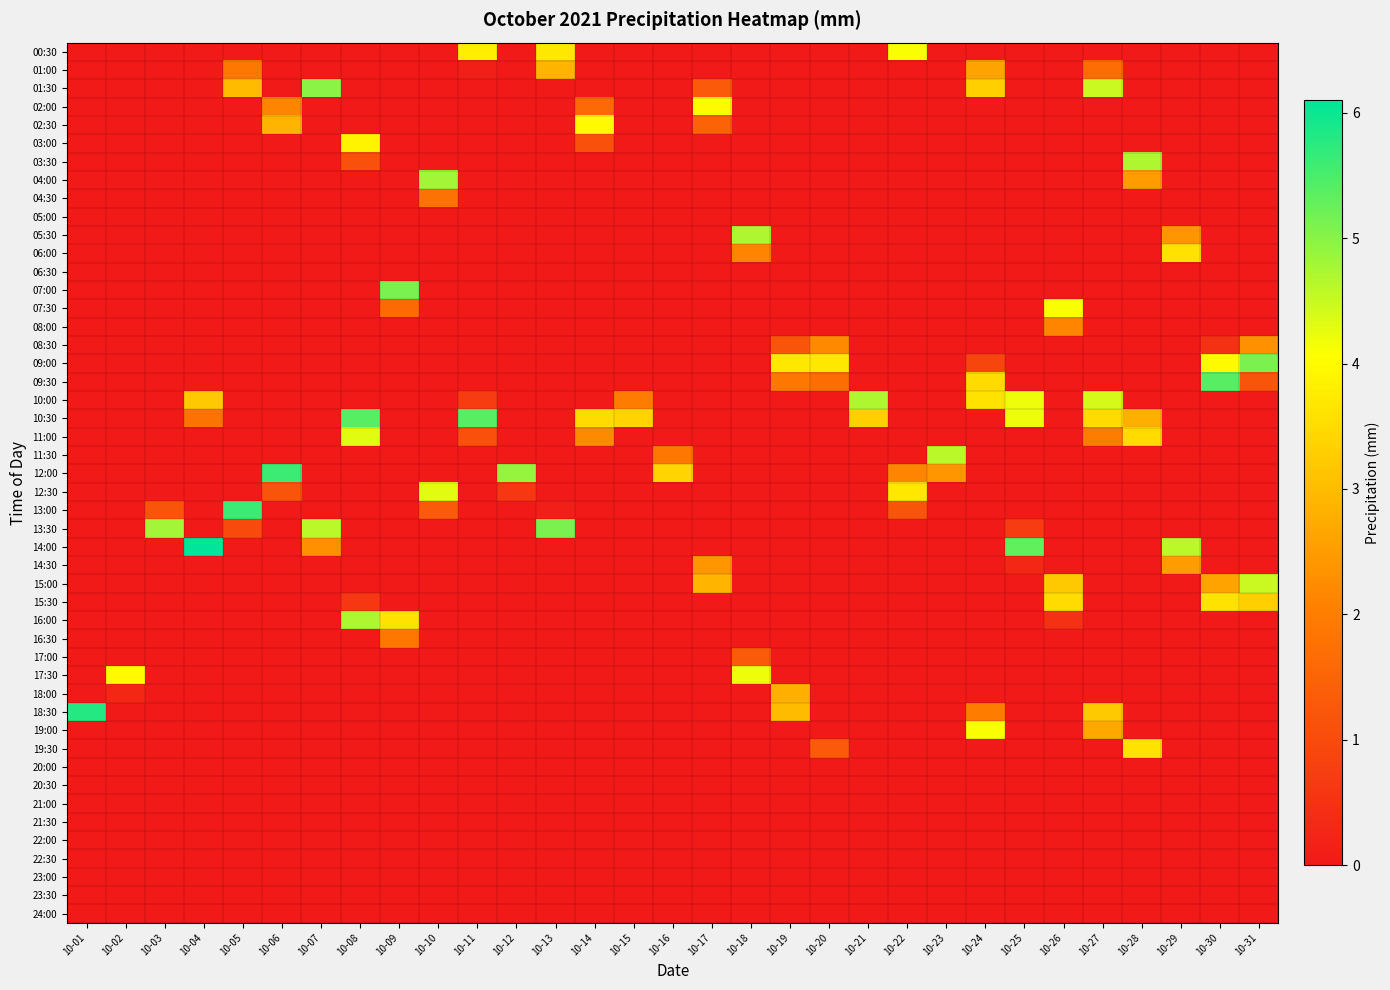

Reading right to left, extract all data points from this chart.

00:30: 0.0	0.0	0.0	0.0	0.0	0.0	0.0	0.0	0.0	4.1	0.0	0.0	0.0	0.0	0.0	0.0	0.0	0.0	3.7	0.0	3.8	0.0	0.0	0.0	0.0	0.0	0.0	0.0	0.0	0.0	0.0
01:00: 0.0	0.0	0.0	0.0	1.7	0.0	0.0	2.6	0.0	0.0	0.0	0.0	0.0	0.0	0.0	0.0	0.0	0.0	2.9	0.0	0.1	0.0	0.0	0.0	0.0	0.0	1.9	0.0	0.0	0.0	0.0
01:30: 0.0	0.0	0.0	0.0	4.5	0.0	0.0	3.3	0.0	0.0	0.0	0.0	0.0	0.0	1.3	0.0	0.0	0.0	0.0	0.0	0.0	0.0	0.0	0.0	5.0	0.0	3.0	0.0	0.0	0.0	0.0
02:00: 0.0	0.0	0.0	0.0	0.0	0.0	0.0	0.0	0.0	0.0	0.0	0.0	0.0	0.0	4.0	0.0	0.0	1.6	0.0	0.0	0.0	0.0	0.0	0.0	0.0	2.1	0.0	0.0	0.0	0.0	0.0
02:30: 0.0	0.0	0.0	0.0	0.0	0.0	0.0	0.0	0.0	0.0	0.0	0.0	0.0	0.0	1.5	0.0	0.0	4.0	0.0	0.0	0.0	0.0	0.0	0.0	0.0	2.9	0.0	0.0	0.0	0.0	0.0
03:00: 0.0	0.0	0.0	0.0	0.0	0.0	0.0	0.0	0.0	0.0	0.0	0.0	0.0	0.0	0.0	0.0	0.0	1.1	0.0	0.0	0.0	0.0	0.0	3.9	0.0	0.0	0.0	0.0	0.0	0.0	0.0
03:30: 0.0	0.0	0.0	4.7	0.0	0.0	0.0	0.0	0.0	0.0	0.0	0.0	0.0	0.0	0.0	0.0	0.0	0.0	0.0	0.0	0.0	0.0	0.0	1.1	0.0	0.0	0.0	0.0	0.0	0.0	0.0
04:00: 0.0	0.0	0.0	2.5	0.0	0.0	0.0	0.0	0.0	0.0	0.0	0.0	0.0	0.0	0.0	0.0	0.0	0.0	0.0	0.0	0.0	4.8	0.0	0.0	0.0	0.0	0.0	0.0	0.0	0.0	0.0
04:30: 0.0	0.0	0.0	0.0	0.0	0.0	0.0	0.0	0.0	0.0	0.0	0.0	0.0	0.0	0.0	0.0	0.0	0.0	0.0	0.0	0.0	1.8	0.0	0.0	0.0	0.0	0.0	0.0	0.0	0.0	0.0
05:30: 0.0	0.0	2.4	0.0	0.0	0.0	0.0	0.0	0.0	0.0	0.0	0.0	0.0	4.7	0.0	0.0	0.0	0.0	0.0	0.0	0.0	0.0	0.0	0.0	0.0	0.0	0.0	0.0	0.0	0.0	0.0
06:00: 0.0	0.0	3.6	0.0	0.0	0.0	0.0	0.0	0.0	0.0	0.0	0.0	0.0	2.1	0.0	0.0	0.0	0.0	0.0	0.0	0.0	0.0	0.0	0.0	0.0	0.0	0.0	0.0	0.0	0.0	0.0
07:00: 0.0	0.0	0.0	0.0	0.0	0.0	0.0	0.0	0.0	0.0	0.0	0.0	0.0	0.0	0.0	0.0	0.0	0.0	0.0	0.0	0.0	0.0	5.1	0.0	0.0	0.0	0.0	0.0	0.0	0.0	0.0
07:30: 0.0	0.0	0.0	0.0	0.0	4.1	0.0	0.0	0.0	0.0	0.0	0.0	0.0	0.0	0.0	0.0	0.0	0.0	0.0	0.0	0.0	0.0	1.6	0.0	0.0	0.0	0.0	0.0	0.0	0.0	0.0
08:00: 0.0	0.0	0.0	0.0	0.0	2.1	0.0	0.0	0.0	0.0	0.0	0.0	0.0	0.0	0.0	0.0	0.0	0.0	0.0	0.0	0.0	0.0	0.0	0.0	0.0	0.0	0.0	0.0	0.0	0.0	0.0
08:30: 2.3	0.5	0.0	0.0	0.0	0.0	0.0	0.0	0.0	0.0	0.0	2.2	1.2	0.0	0.0	0.0	0.0	0.0	0.0	0.0	0.0	0.0	0.0	0.0	0.0	0.0	0.0	0.0	0.0	0.0	0.0
09:00: 5.1	4.0	0.0	0.0	0.0	0.0	0.0	0.9	0.0	0.0	0.0	3.7	3.7	0.0	0.0	0.0	0.0	0.0	0.0	0.0	0.0	0.0	0.0	0.0	0.0	0.0	0.0	0.0	0.0	0.0	0.0
09:30: 1.2	5.4	0.0	0.0	0.0	0.0	0.0	3.5	0.0	0.0	0.0	1.7	1.9	0.0	0.0	0.0	0.0	0.0	0.0	0.0	0.0	0.0	0.0	0.0	0.0	0.0	0.0	0.0	0.0	0.0	0.0
10:00: 0.0	0.0	0.0	0.0	4.4	0.0	4.2	3.6	0.0	0.0	4.7	0.0	0.0	0.0	0.0	0.0	2.0	0.0	0.0	0.0	0.7	0.0	0.0	0.0	0.0	0.0	0.0	3.2	0.0	0.0	0.0
10:30: 0.0	0.0	0.0	2.8	3.5	0.0	4.2	0.0	0.0	0.0	3.3	0.0	0.0	0.0	0.0	0.0	3.4	3.5	0.0	0.0	5.4	0.0	0.0	5.4	0.0	0.0	0.0	1.8	0.0	0.0	0.0
11:00: 0.0	0.0	0.0	3.5	2.0	0.0	0.0	0.0	0.0	0.0	0.0	0.0	0.0	0.0	0.0	0.0	0.0	2.2	0.0	0.0	1.1	0.0	0.0	4.3	0.0	0.0	0.0	0.0	0.0	0.0	0.0
11:30: 0.0	0.0	0.0	0.0	0.0	0.0	0.0	0.0	4.6	0.0	0.0	0.0	0.0	0.0	0.0	1.9	0.0	0.0	0.0	0.0	0.0	0.0	0.0	0.0	0.0	0.0	0.0	0.0	0.0	0.0	0.0
12:00: 0.0	0.0	0.0	0.0	0.0	0.0	0.0	0.0	2.4	2.1	0.0	0.0	0.0	0.0	0.0	3.4	0.0	0.0	0.0	4.9	0.0	0.0	0.0	0.0	0.0	5.6	0.0	0.0	0.0	0.0	0.0
12:30: 0.0	0.0	0.0	0.0	0.0	0.0	0.0	0.0	0.0	3.7	0.0	0.0	0.0	0.0	0.0	0.0	0.0	0.0	0.0	0.6	0.0	4.3	0.0	0.0	0.0	1.2	0.0	0.0	0.0	0.0	0.0
13:00: 0.0	0.0	0.0	0.0	0.0	0.0	0.0	0.0	0.0	1.2	0.0	0.0	0.0	0.0	0.0	0.0	0.0	0.0	0.1	0.0	0.0	1.3	0.0	0.0	0.0	0.0	5.6	0.0	1.2	0.0	0.0
13:30: 0.0	0.0	0.0	0.0	0.0	0.0	0.7	0.0	0.0	0.0	0.0	0.0	0.0	0.0	0.0	0.0	0.0	0.0	5.1	0.0	0.0	0.0	0.0	0.0	4.6	0.0	1.0	0.0	4.8	0.0	0.0
14:00: 0.0	0.0	4.6	0.0	0.0	0.0	5.3	0.0	0.0	0.0	0.0	0.0	0.0	0.0	0.0	0.0	0.0	0.0	0.0	0.0	0.0	0.0	0.0	0.0	2.3	0.0	0.0	6.1	0.0	0.0	0.0
14:30: 0.0	0.0	2.5	0.0	0.0	0.0	0.3	0.0	0.0	0.0	0.0	0.0	0.0	0.0	2.4	0.0	0.0	0.0	0.0	0.0	0.0	0.0	0.0	0.0	0.0	0.0	0.0	0.0	0.0	0.0	0.0
15:00: 4.5	2.6	0.0	0.0	0.0	3.2	0.0	0.0	0.0	0.0	0.0	0.0	0.0	0.0	2.9	0.0	0.0	0.0	0.0	0.0	0.0	0.0	0.0	0.0	0.0	0.0	0.0	0.0	0.0	0.0	0.0
15:30: 3.3	3.6	0.0	0.0	0.0	3.5	0.0	0.0	0.0	0.0	0.0	0.0	0.0	0.0	0.0	0.0	0.0	0.0	0.0	0.0	0.0	0.0	0.0	0.6	0.0	0.0	0.0	0.0	0.0	0.0	0.0
16:00: 0.0	0.0	0.0	0.0	0.0	0.5	0.0	0.0	0.0	0.0	0.0	0.0	0.0	0.0	0.0	0.0	0.0	0.0	0.0	0.0	0.0	0.0	3.6	4.7	0.0	0.0	0.0	0.0	0.0	0.0	0.0
16:30: 0.0	0.0	0.0	0.0	0.0	0.0	0.0	0.0	0.0	0.0	0.0	0.0	0.0	0.0	0.0	0.0	0.0	0.0	0.0	0.0	0.0	0.0	1.9	0.0	0.0	0.0	0.0	0.0	0.0	0.0	0.0
17:00: 0.0	0.0	0.0	0.0	0.0	0.0	0.0	0.0	0.0	0.0	0.0	0.0	0.0	1.3	0.0	0.0	0.0	0.0	0.0	0.0	0.0	0.0	0.0	0.0	0.0	0.0	0.0	0.0	0.0	0.0	0.0
17:30: 0.0	0.0	0.0	0.0	0.0	0.0	0.0	0.0	0.0	0.0	0.0	0.0	0.0	4.2	0.0	0.0	0.0	0.0	0.0	0.0	0.0	0.0	0.0	0.0	0.0	0.0	0.0	0.0	0.0	4.0	0.0
18:00: 0.0	0.0	0.0	0.0	0.0	0.0	0.0	0.0	0.0	0.0	0.0	0.0	2.8	0.0	0.0	0.0	0.0	0.0	0.0	0.0	0.0	0.0	0.0	0.0	0.0	0.0	0.0	0.0	0.0	0.3	0.0
18:30: 0.0	0.0	0.0	0.0	3.2	0.0	0.0	2.0	0.0	0.0	0.0	0.0	3.0	0.0	0.0	0.0	0.0	0.0	0.0	0.0	0.0	0.0	0.0	0.0	0.0	0.0	0.0	0.0	0.0	0.0	5.8
19:00: 0.0	0.0	0.0	0.0	2.7	0.0	0.0	4.1	0.0	0.0	0.0	0.0	0.0	0.0	0.0	0.0	0.0	0.0	0.0	0.0	0.0	0.0	0.0	0.0	0.0	0.0	0.0	0.0	0.0	0.0	0.0
19:30: 0.0	0.0	0.0	3.6	0.0	0.0	0.0	0.0	0.0	0.0	0.0	1.3	0.0	0.0	0.0	0.0	0.0	0.0	0.0	0.0	0.0	0.0	0.0	0.0	0.0	0.0	0.0	0.0	0.0	0.0	0.0